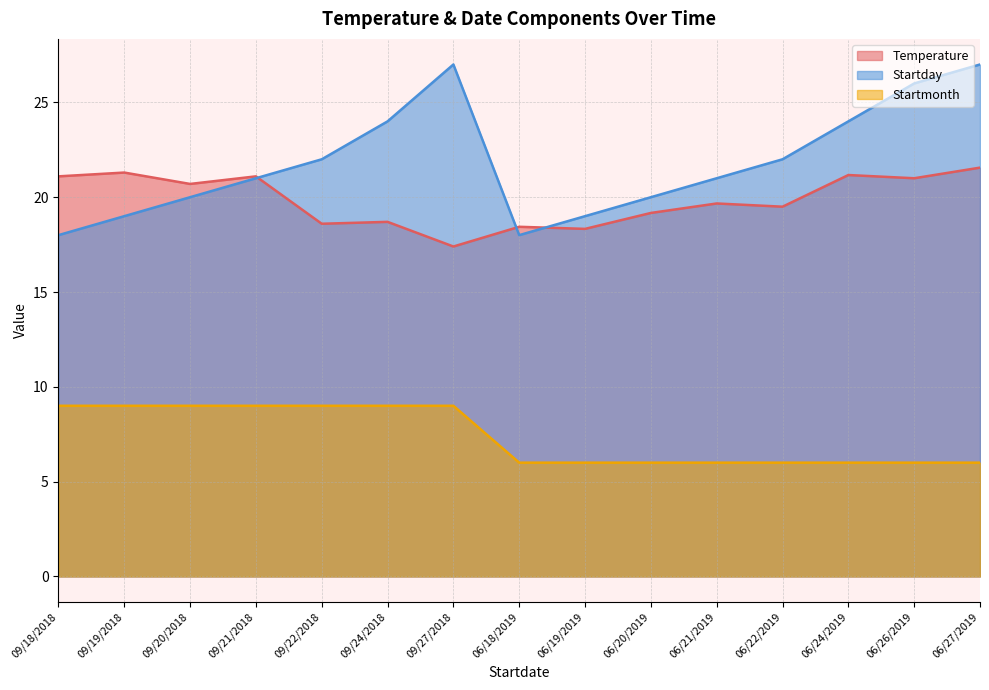

Reading left to right, list all the values displayed in this chart.

Temperature: 21.1	21.3	20.7	21.1	18.6	18.7	17.4	18.4	18.3	19.2	19.7	19.5	21.2	21.0	21.6
Startday: 18.0	19.0	20.0	21.0	22.0	24.0	27.0	18.0	19.0	20.0	21.0	22.0	24.0	26.0	27.0
Startmonth: 9.0	9.0	9.0	9.0	9.0	9.0	9.0	6.0	6.0	6.0	6.0	6.0	6.0	6.0	6.0